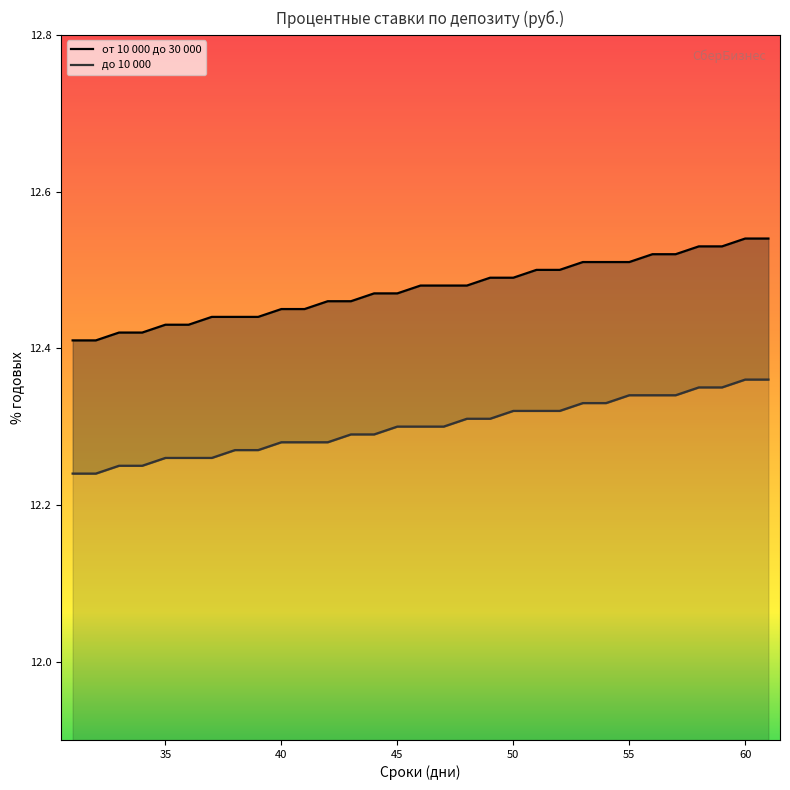

How many lines are shown in the chart?

2